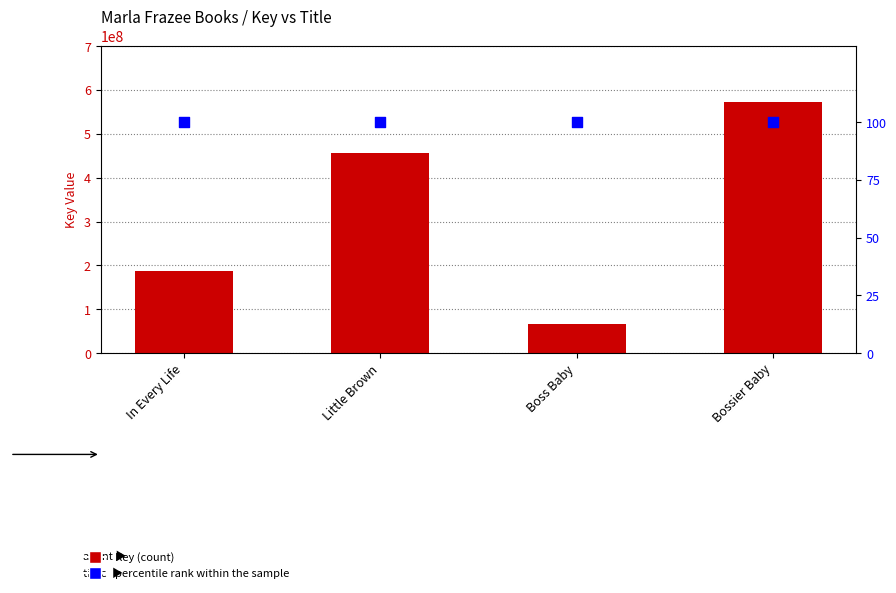

At which category is the sum across all series the highest?

Bossier Baby